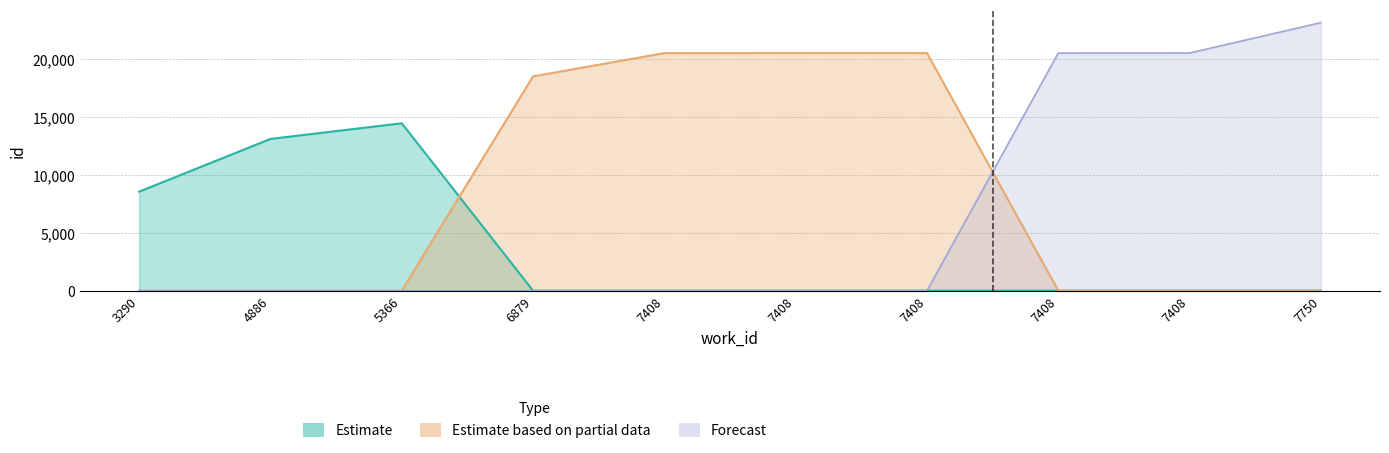

Reading left to right, what are all the values shown in this chart?

Estimate: 3290=8555	4886=13105	5366=14458	6879=0	7408=0	7408=0	7408=0	7408=0	7408=0	7750=0
Estimate based on partial data: 3290=0	4886=0	5366=0	6879=18506	7408=20520	7408=20521	7408=20522	7408=0	7408=0	7750=0
Forecast: 3290=0	4886=0	5366=0	6879=0	7408=0	7408=0	7408=0	7408=20523	7408=20527	7750=23147